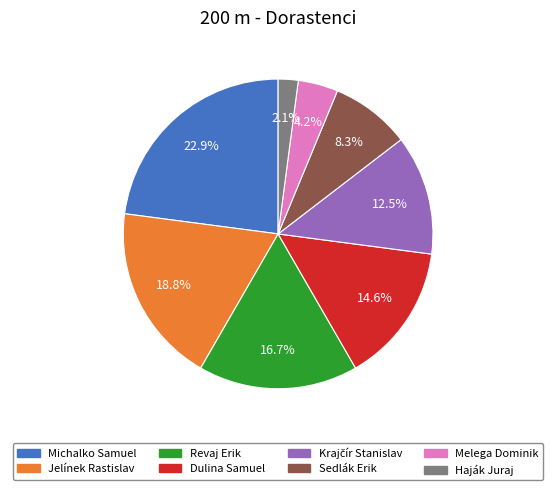

Does any single category account for the majority?

No